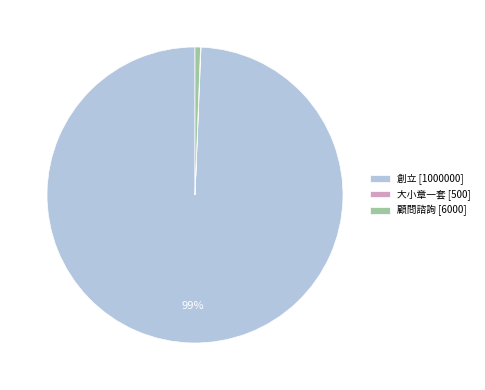

To the nearest percent, what percentage of the pie is 顧問諮詢?

1%